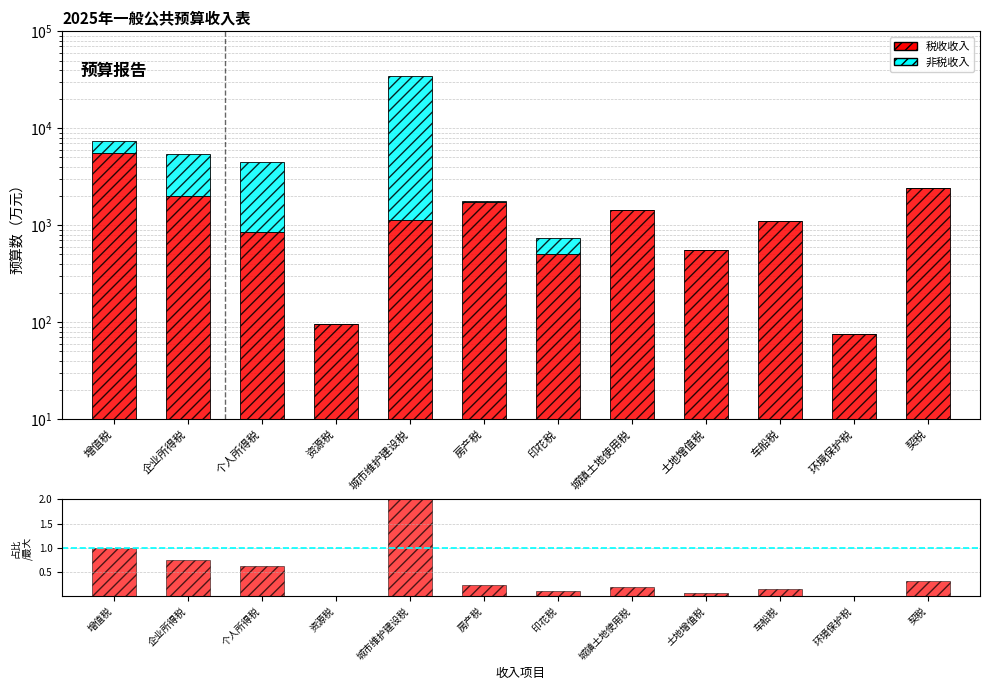

What position from the right is 增值税?

12